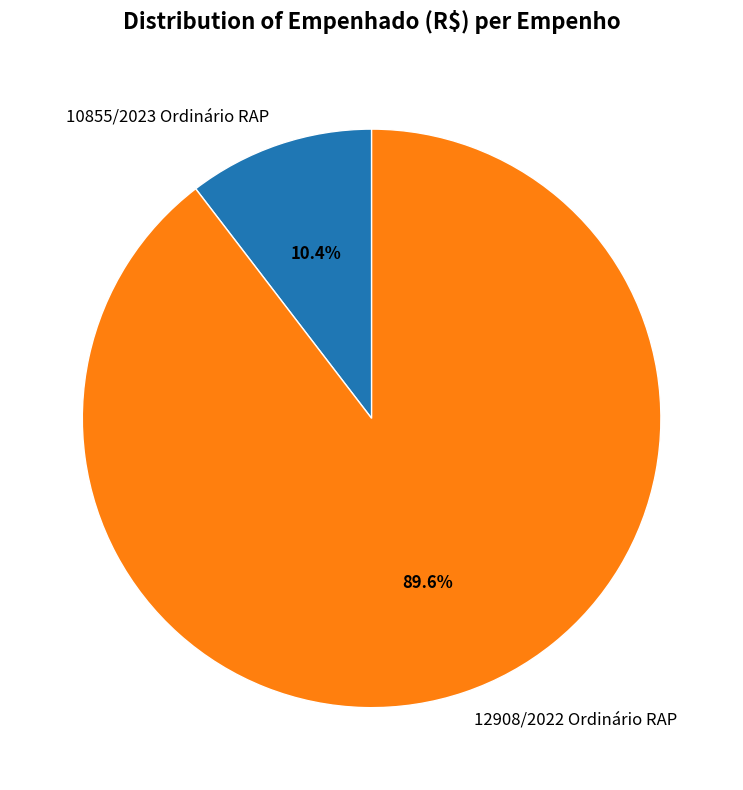

To the nearest percent, what percentage of the pie is 10855/2023 Ordinário RAP?

10%